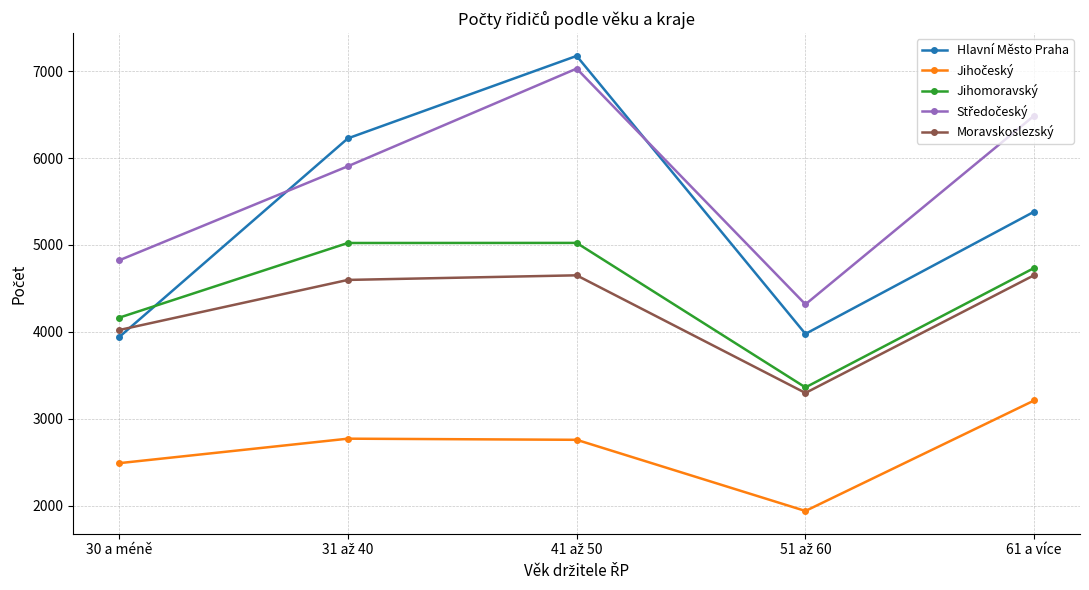

What is the highest value of the Hlavní Město Praha series?

7176